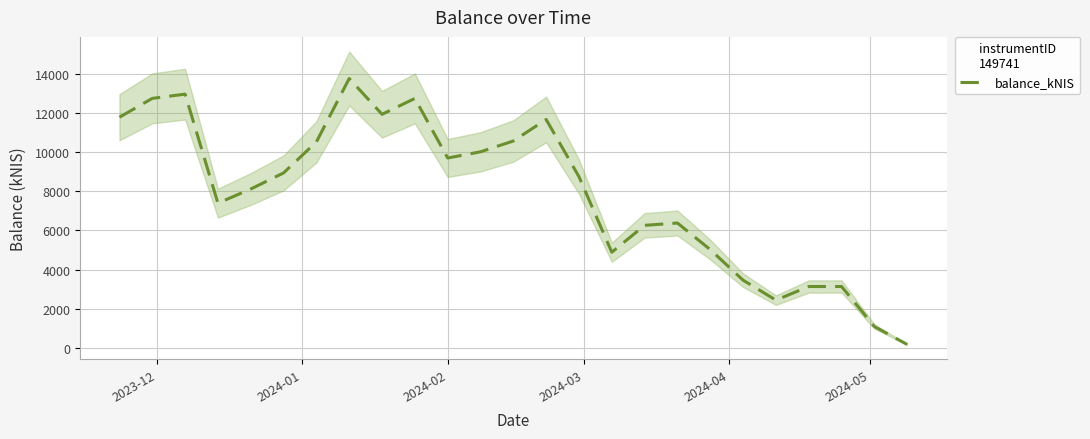

What is the value of the 6th point from the left?

8934.6